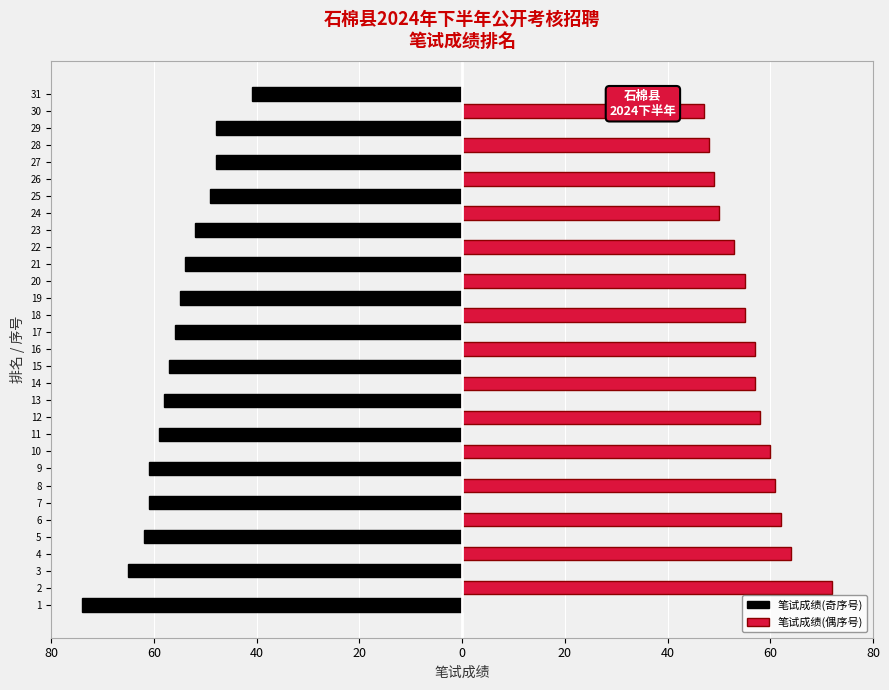

What is the label of the 1st bar from the right?

30